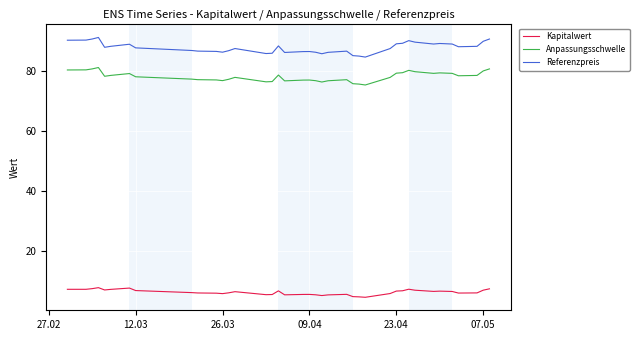

Which series has the largest range (max minus min)?

Referenzpreis